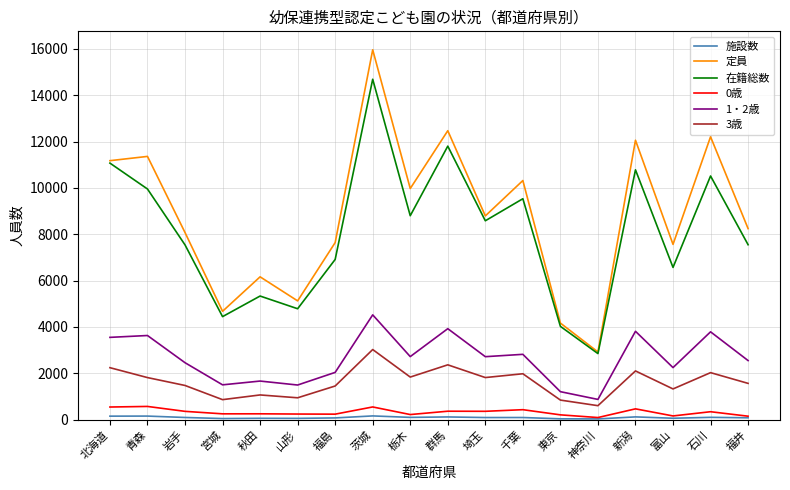

What position from the right is 福島?

12